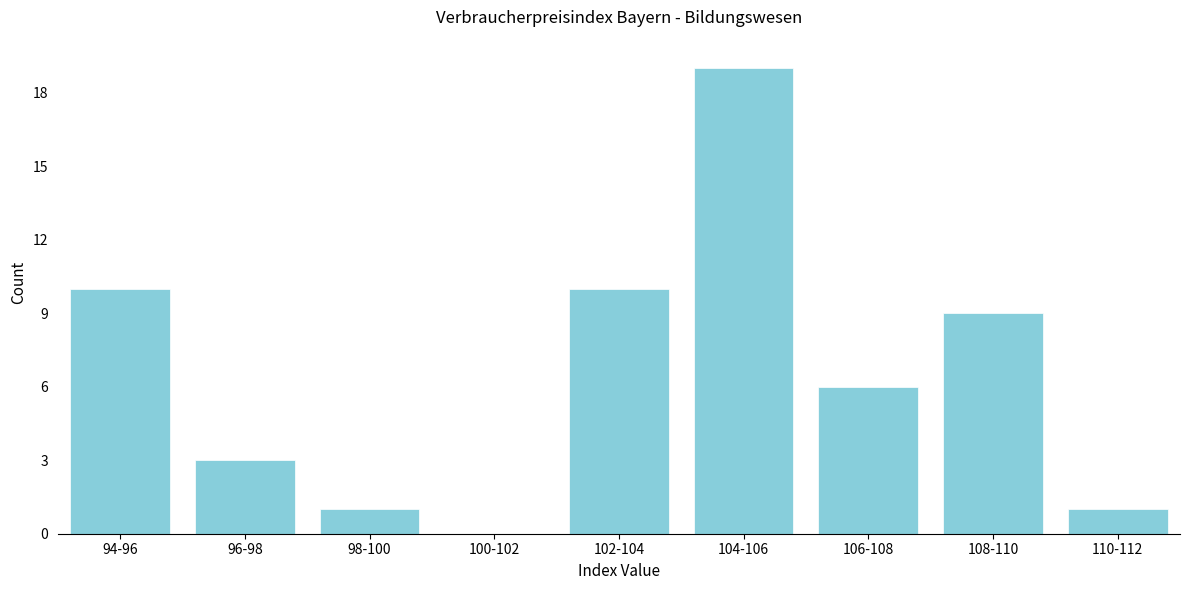

Reading left to right, what are all the values shown in this chart?

94-96=10	96-98=3	98-100=1	100-102=0	102-104=10	104-106=19	106-108=6	108-110=9	110-112=1